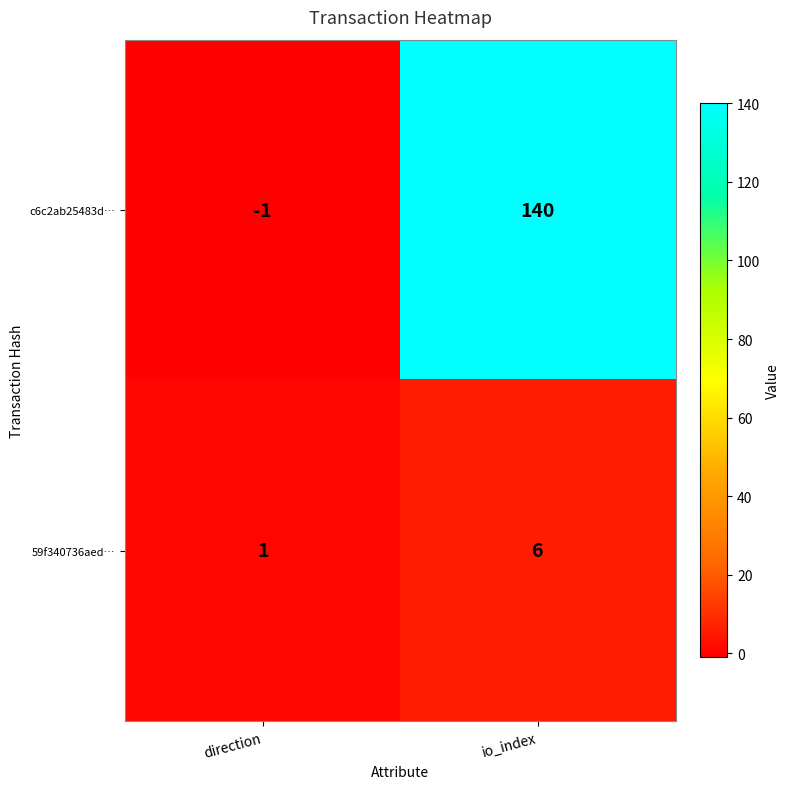

Which series changed the most between direction and io_index?

c6c2ab25483d…